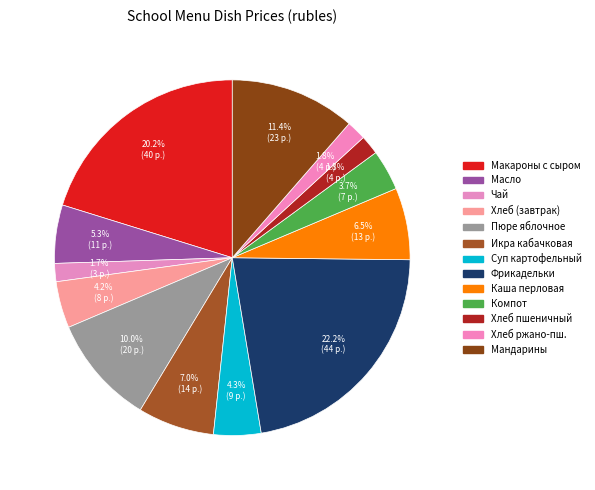

How many slices are in this pie chart?

13